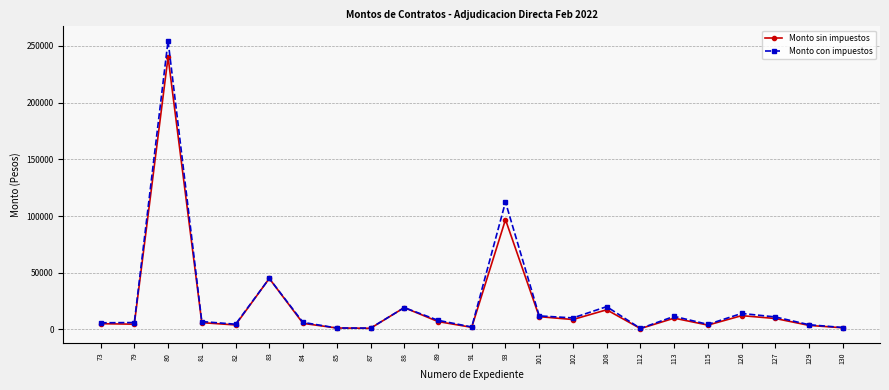

Where is Monto sin impuestos nearest to the value 120508?

93